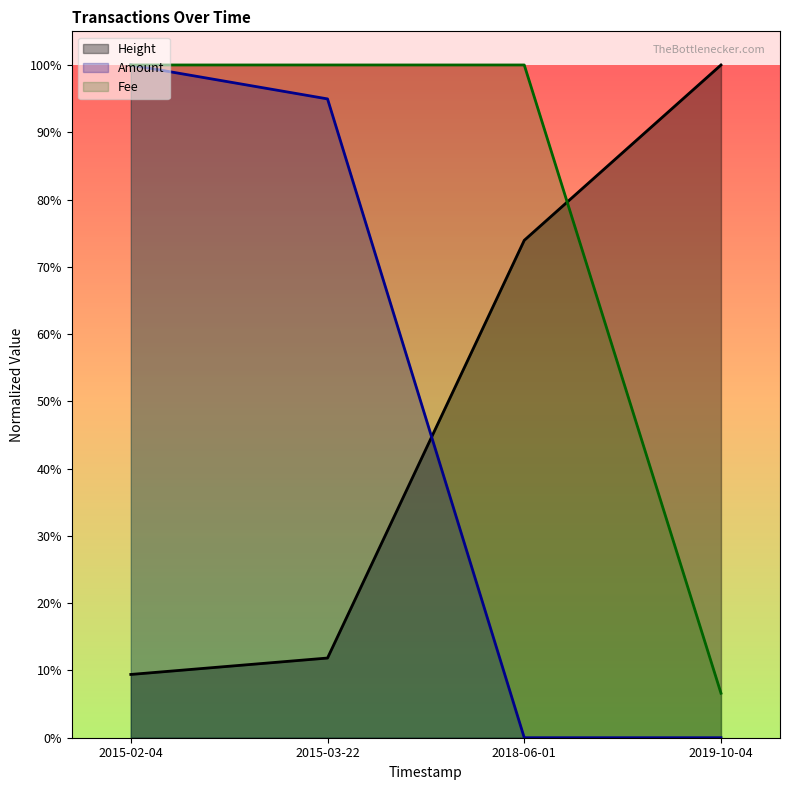

True or false: Fee and Amount intersect in this chart.

False